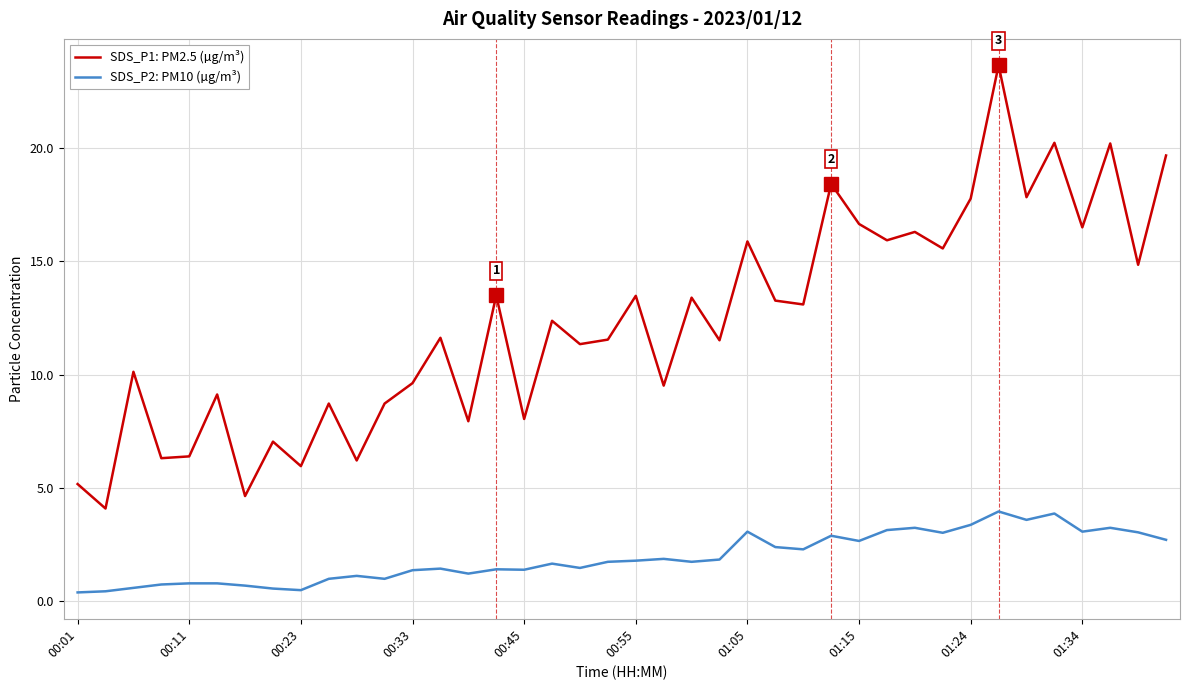

List the series in order of their peak value, highest first.

SDS_P1: PM2.5 (µg/m³), SDS_P2: PM10 (µg/m³)